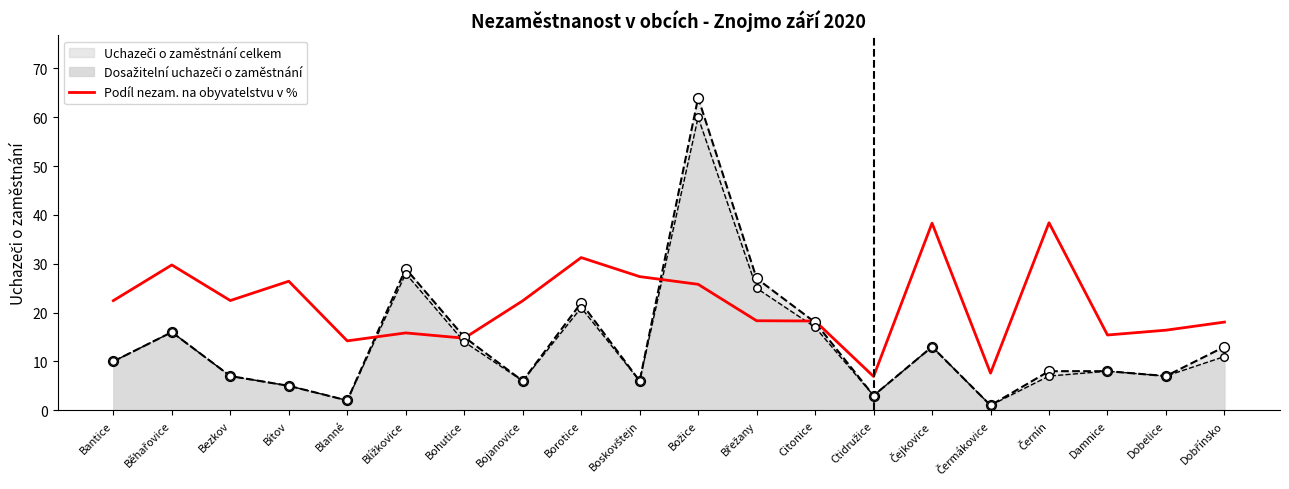

Which has a higher value, Bítov or Boskovštejn?

Boskovštejn